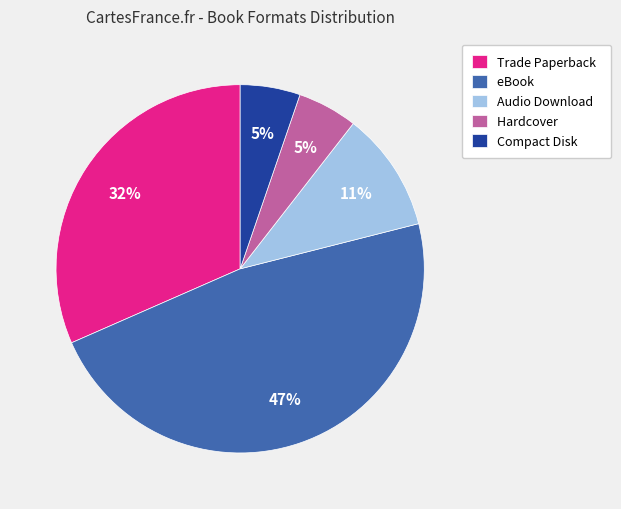

To the nearest percent, what is the difference between the largest and smallest slice percentages?

42%